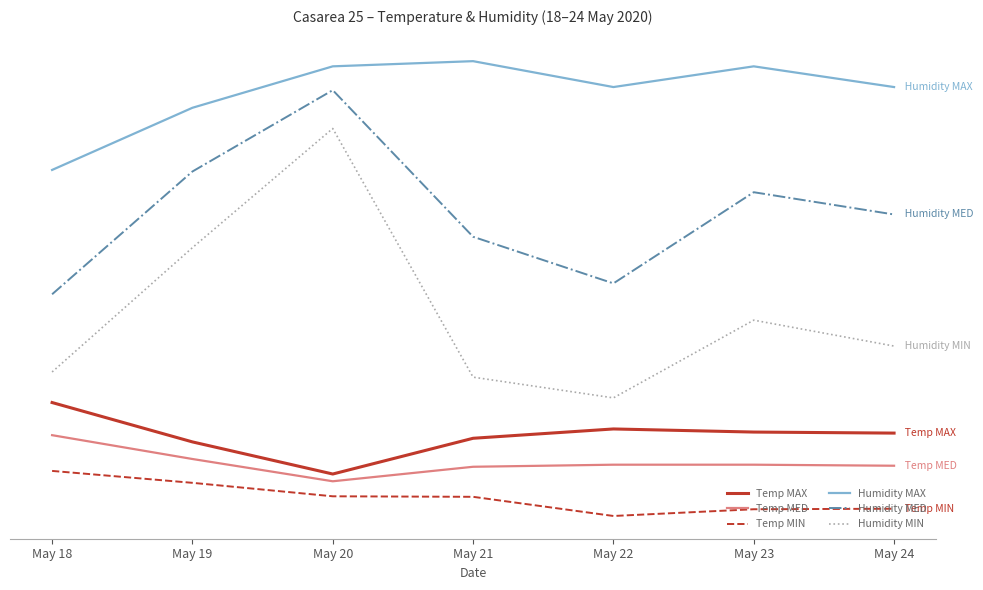

What are all the series names shown in the legend?

Temp MAX, Temp MED, Temp MIN, Humidity MAX, Humidity MED, Humidity MIN